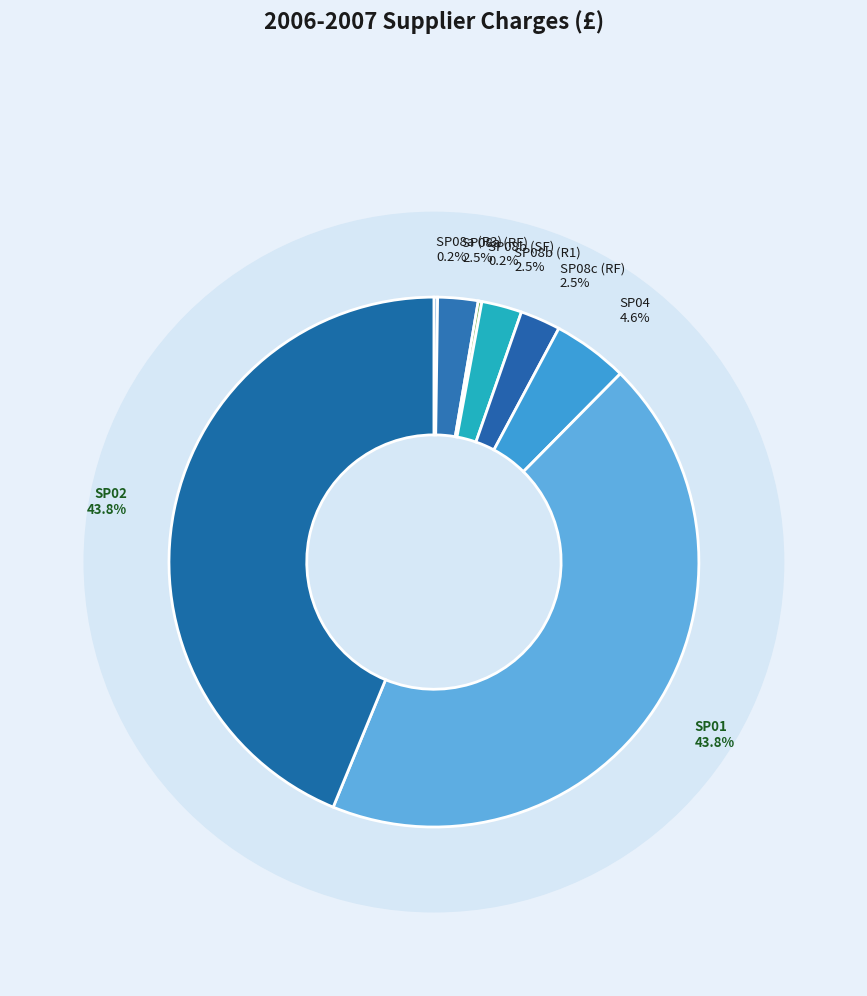

What percentage is the SP08c (RF) slice, to the nearest percent?

2%